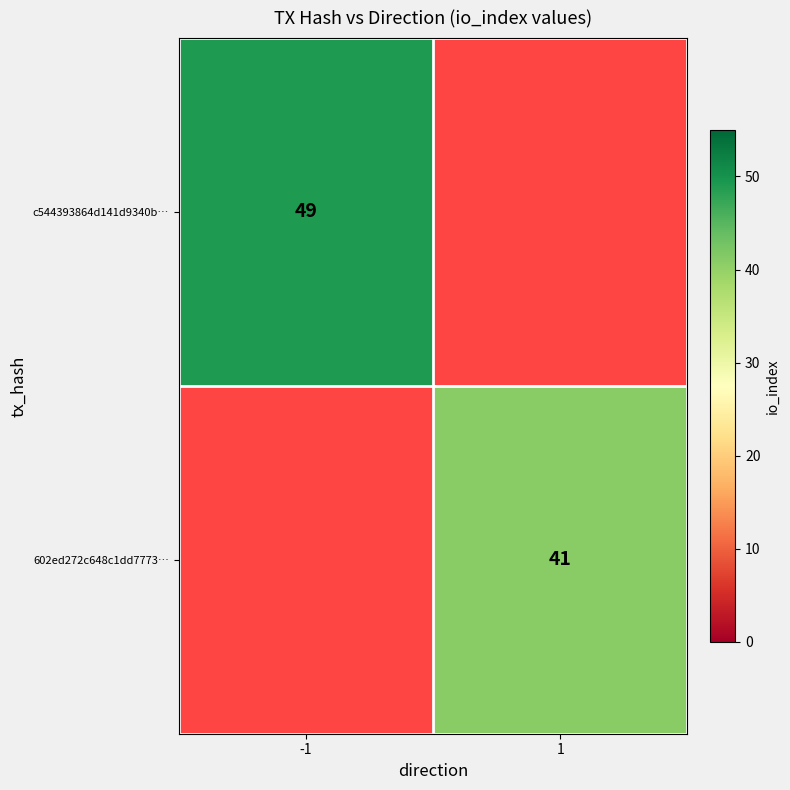

Is it true that 602ed272c648c1dd7773… equals 13 at 1?

False